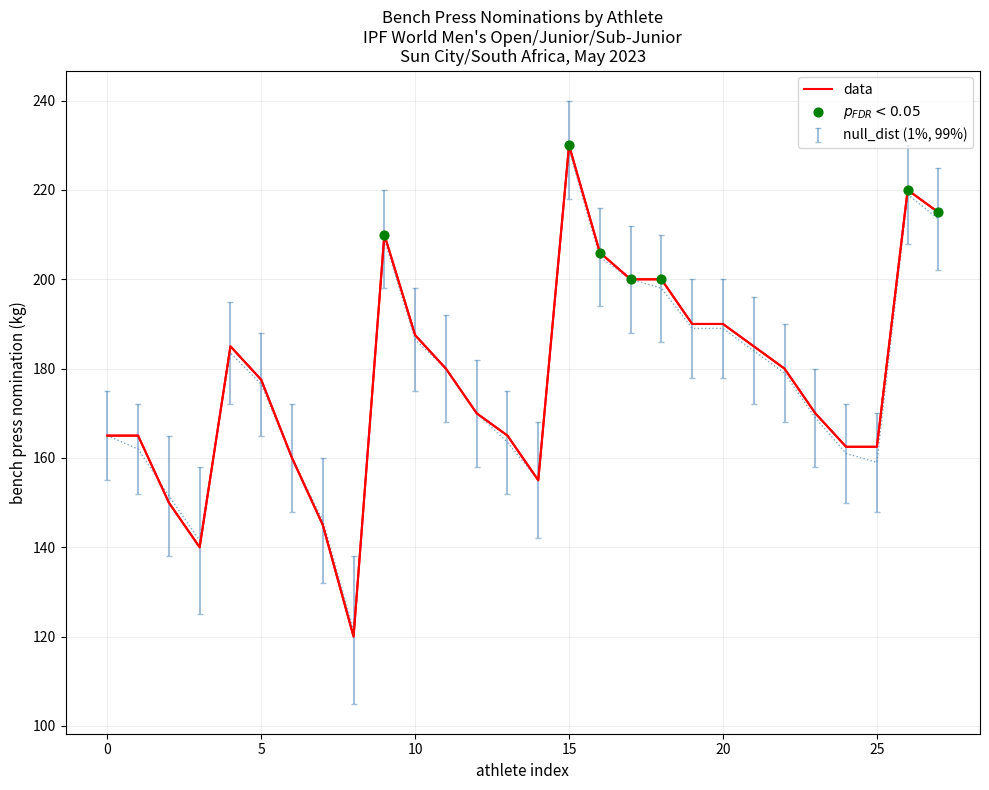

Which series contains the lowest Y value?

null_lower